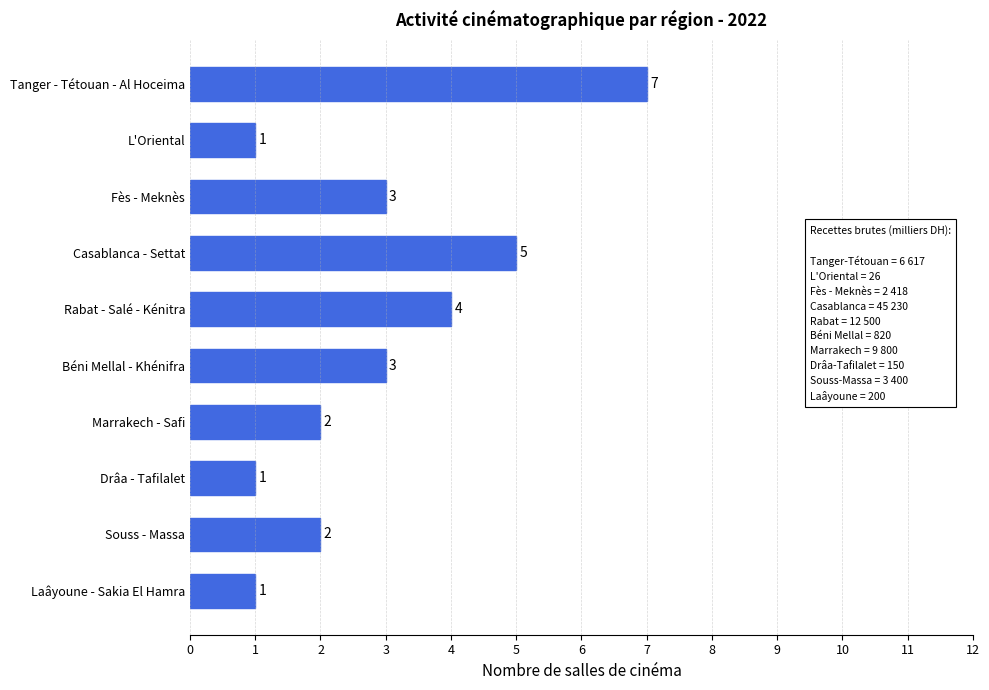

What position from the top is Casablanca - Settat?

4